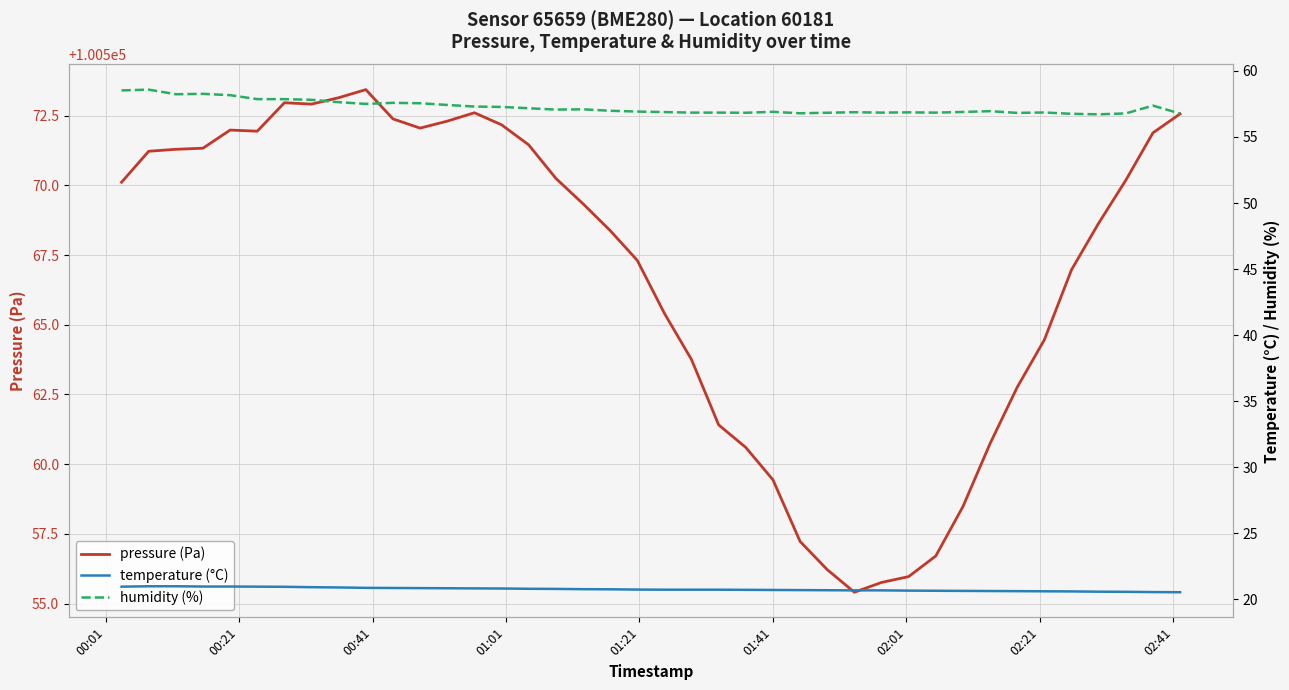

Is the value of temperature (°C) at 15 greater than the value of pressure (Pa) at 37?

No